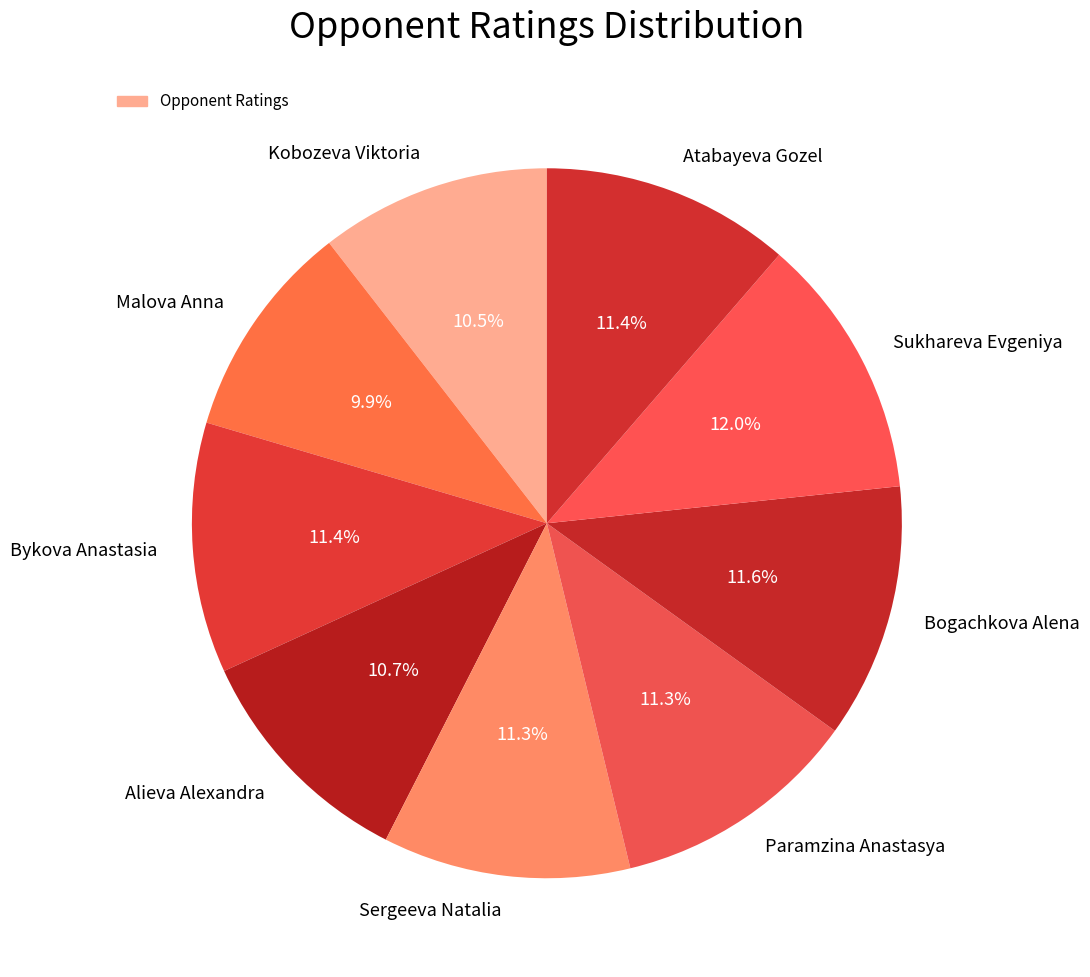

To the nearest percent, what is the difference between the largest and smallest slice percentages?

2%